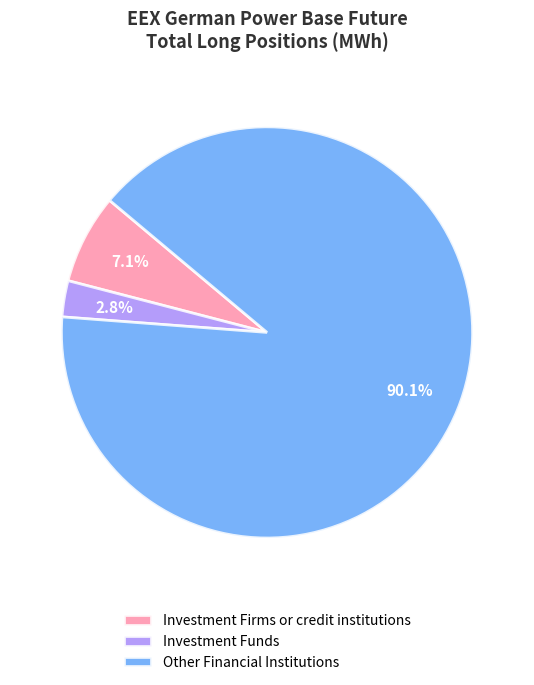

Is it true that Other Financial Institutions is 82% of the pie?

False